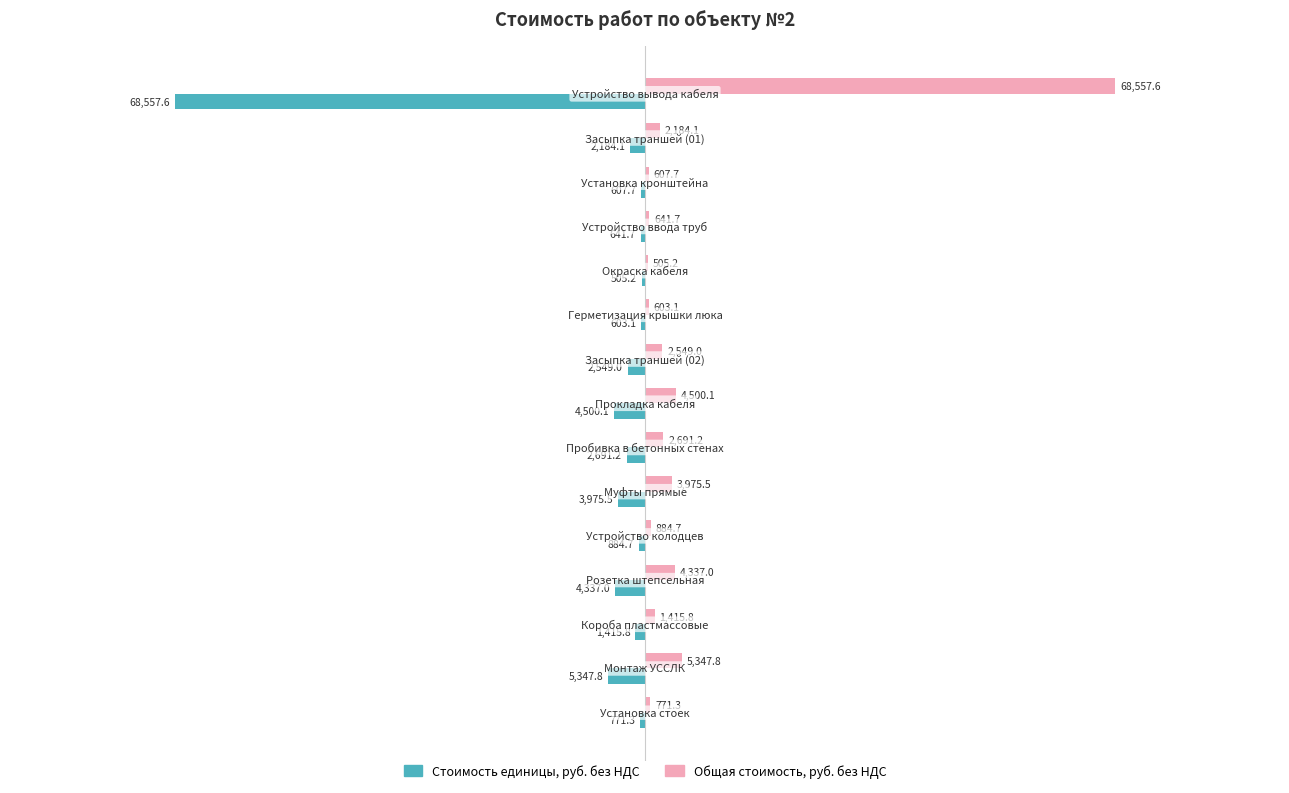

What is the greatest value displayed?

68557.6